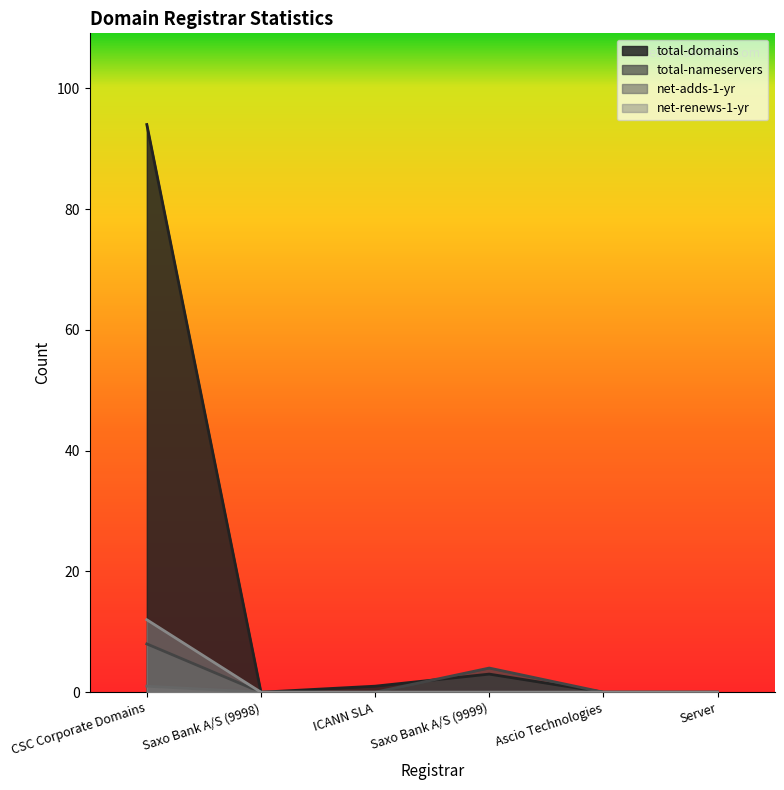

What position from the right is CSC Corporate Domains?

6